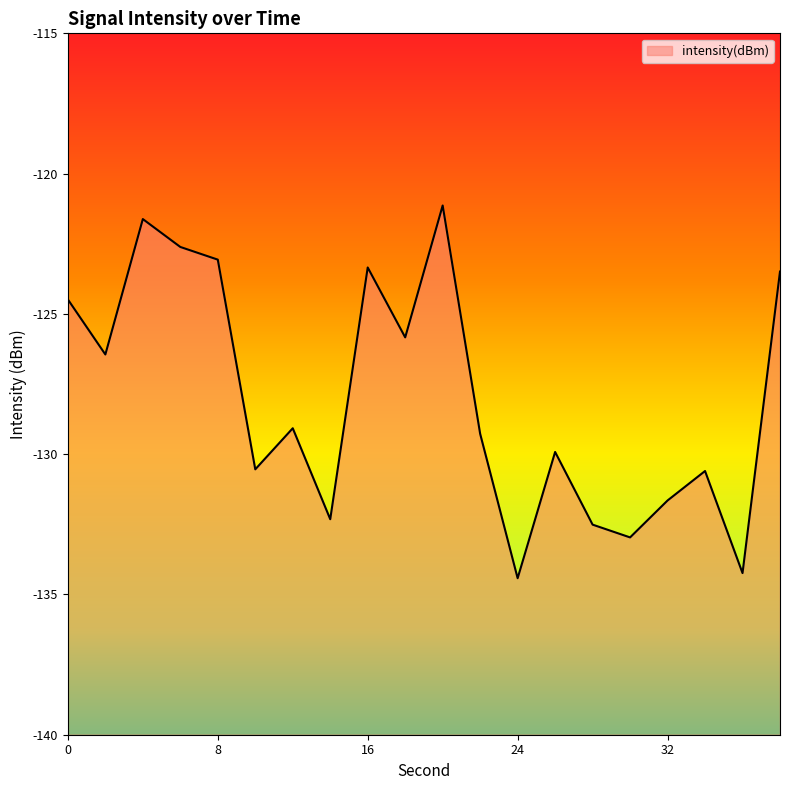

What is the maximum value shown in the chart?

-121.1